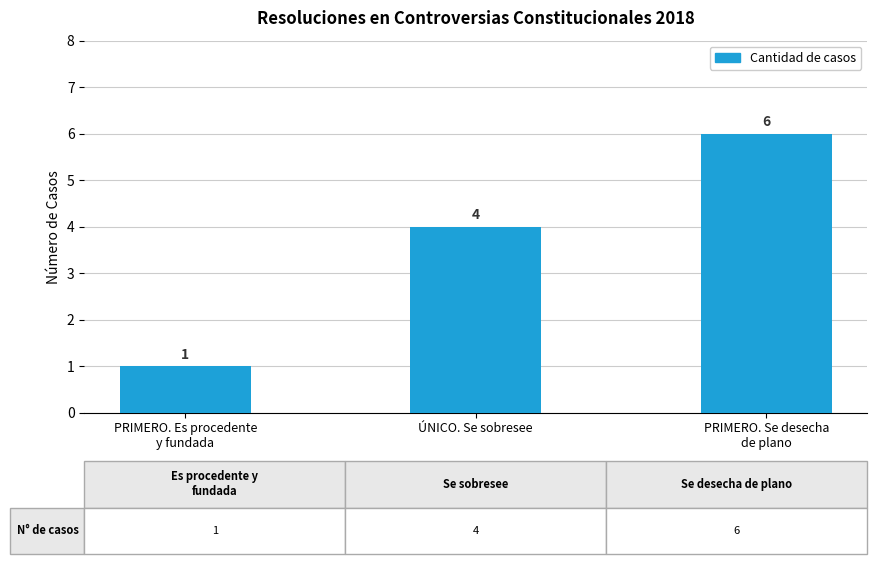

Reading left to right, list all the values displayed in this chart.

PRIMERO. Es procedente
y fundada=1	ÚNICO. Se sobresee=4	PRIMERO. Se desecha
de plano=6